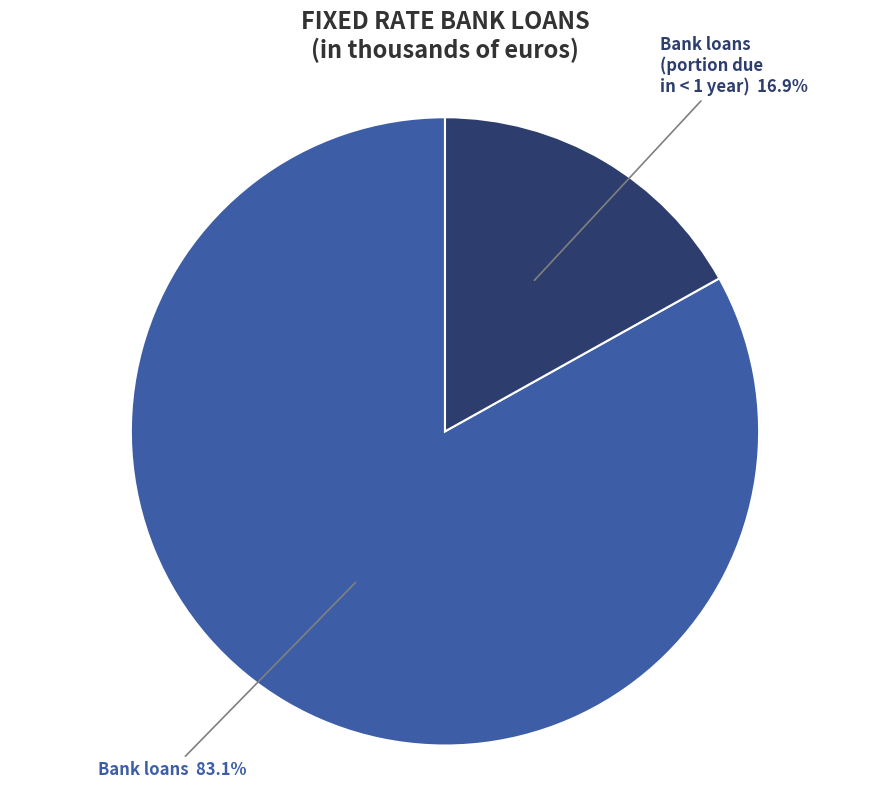

How many slices are in this pie chart?

2